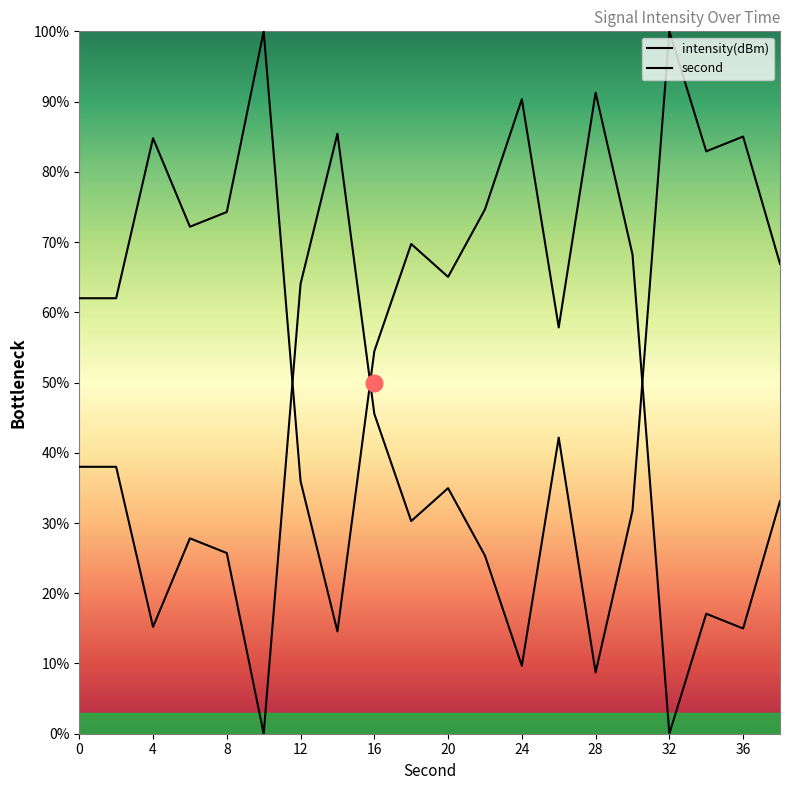

Between 28 and 12, which series saw the biggest shift?

intensity(dBm)